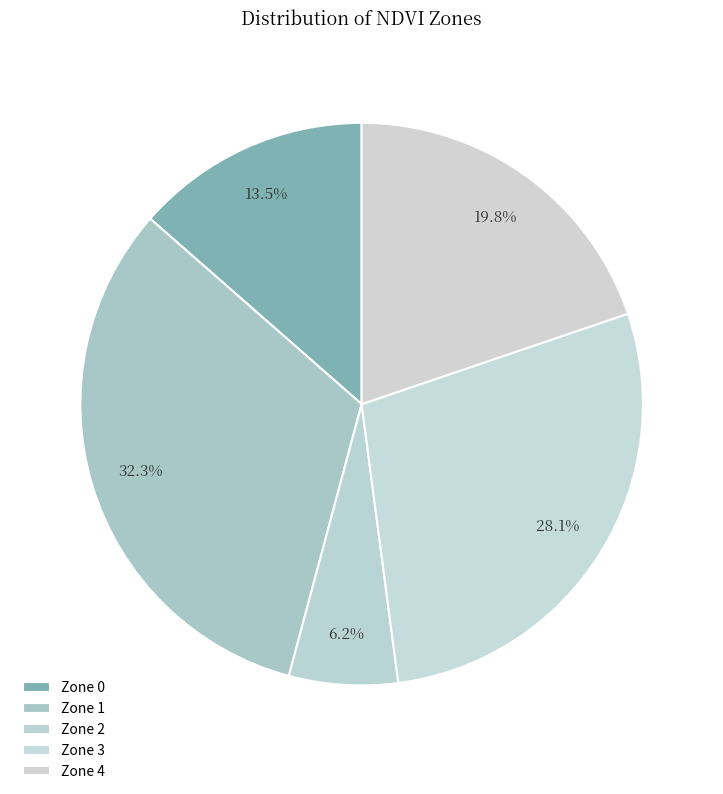

Do Zone 4 and Zone 0 together represent more than half of the pie?

No